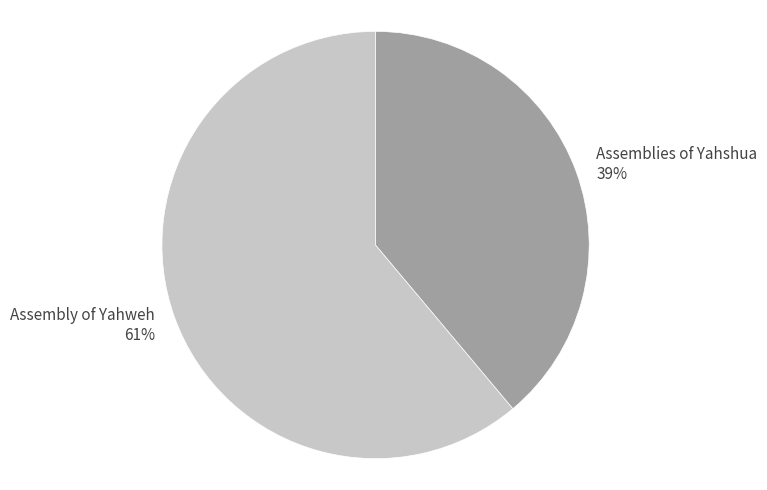

Is it true that Assemblies of Yahshua is 34% of the pie?

False